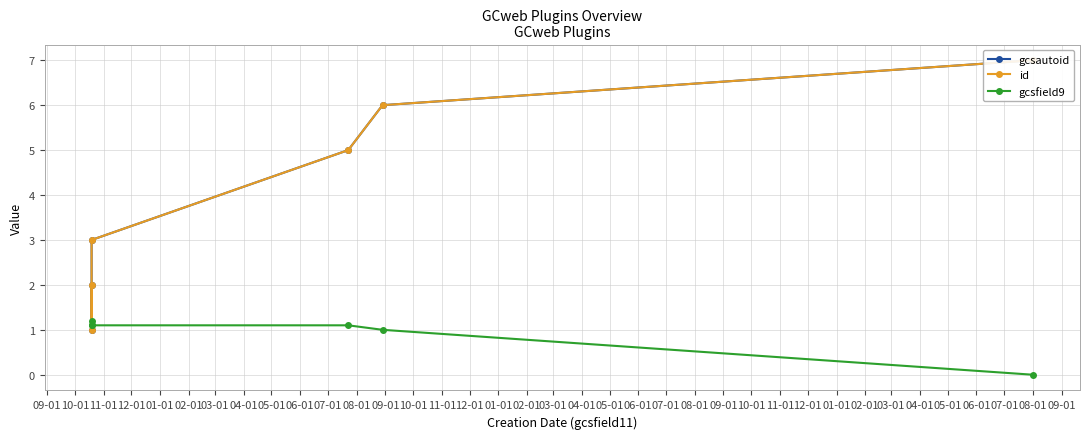

What is the greatest value displayed?

7.0